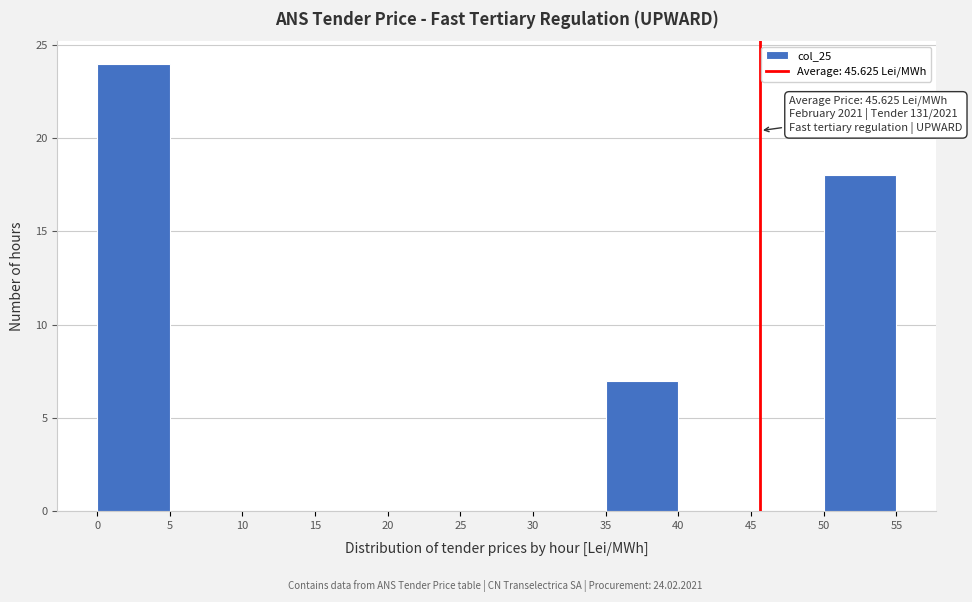

Over which range of the x-axis is the bar tallest?

0 to 5